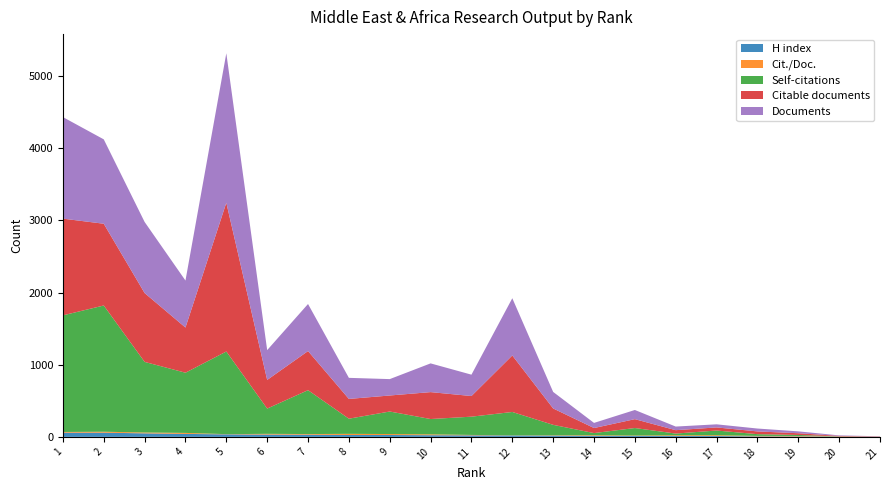

At which category is the sum across all series the highest?

5